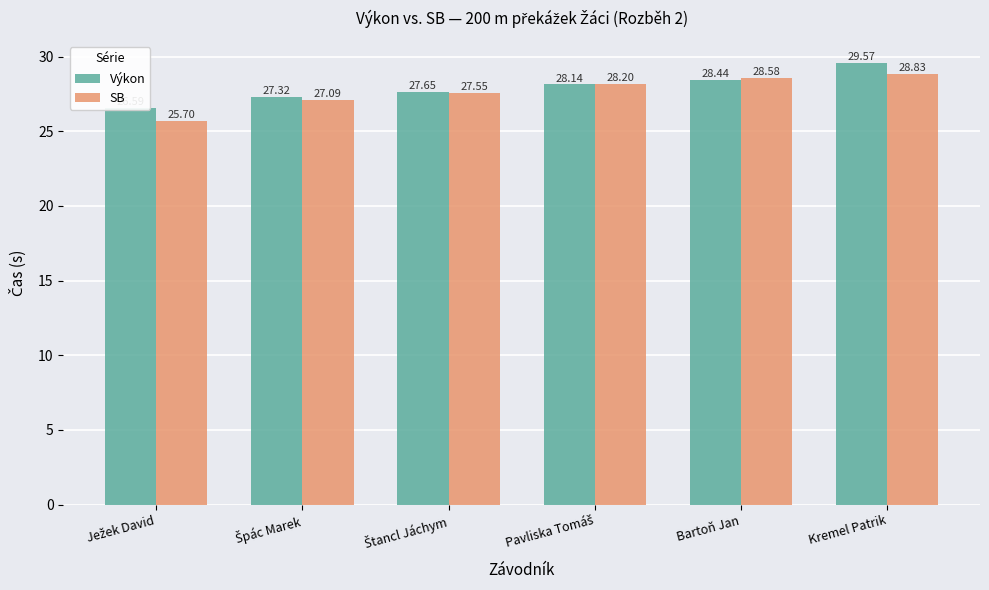

Which category has the highest value across all series?

Kremel Patrik